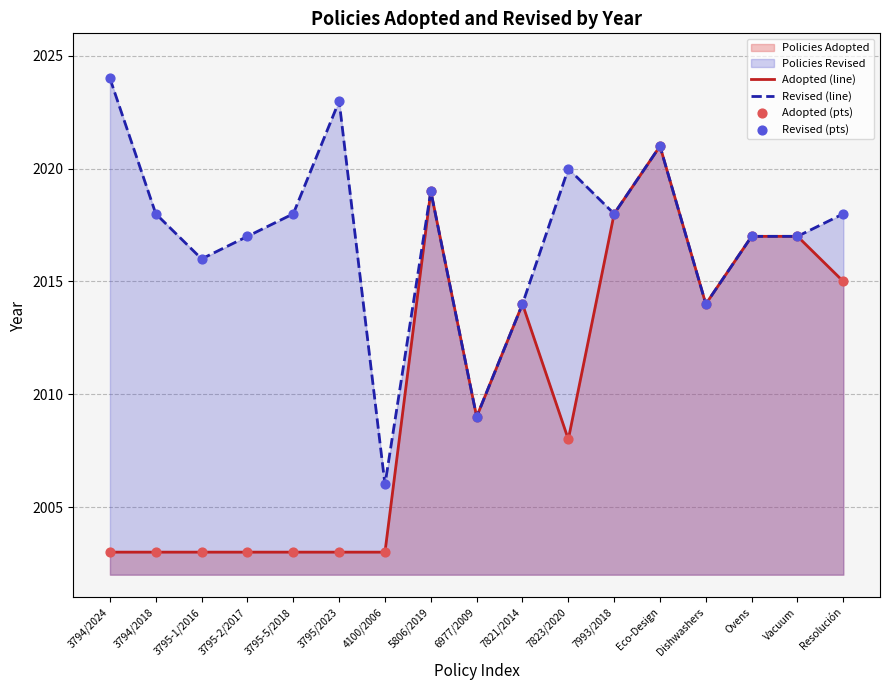

Which series has the largest total across all categories?

Revised (line)